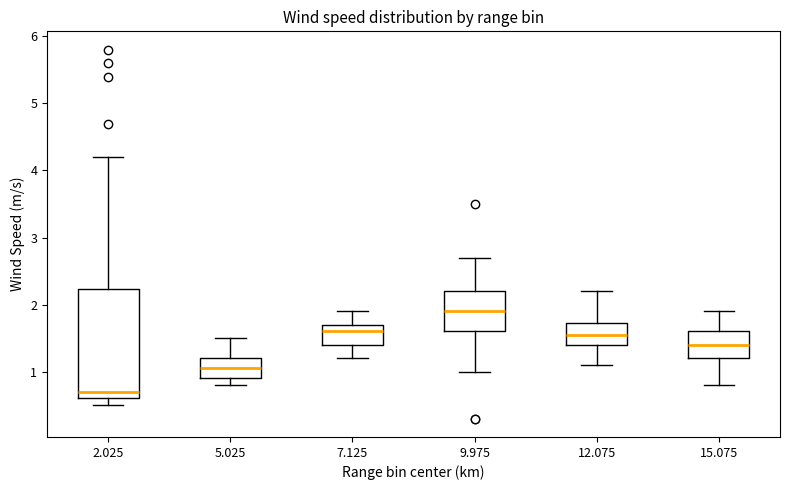

Where does the median line of the box at x = 15.075 sit on the y-axis? The values are not printed on the chart, so give them approximately, as read against the axis.

1.4